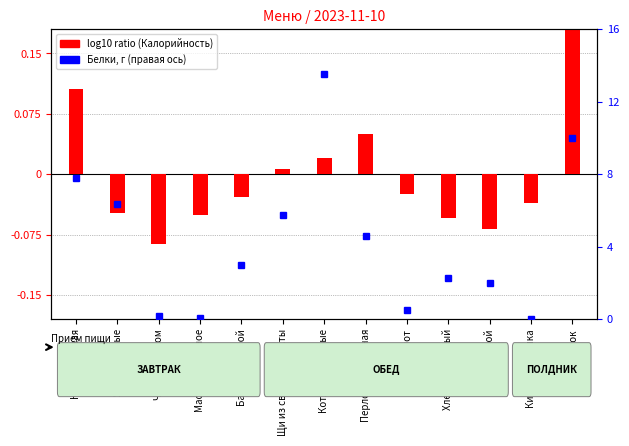

What is the spread (max minus min) of values at Батон нарезной?

3.0